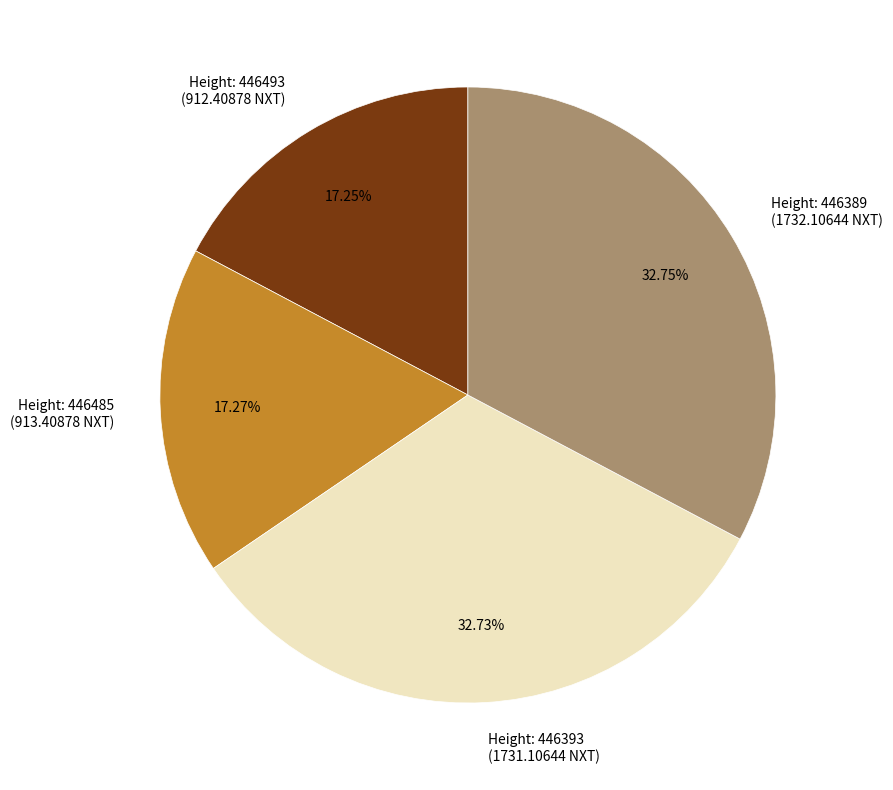

Does any single category account for the majority?

No